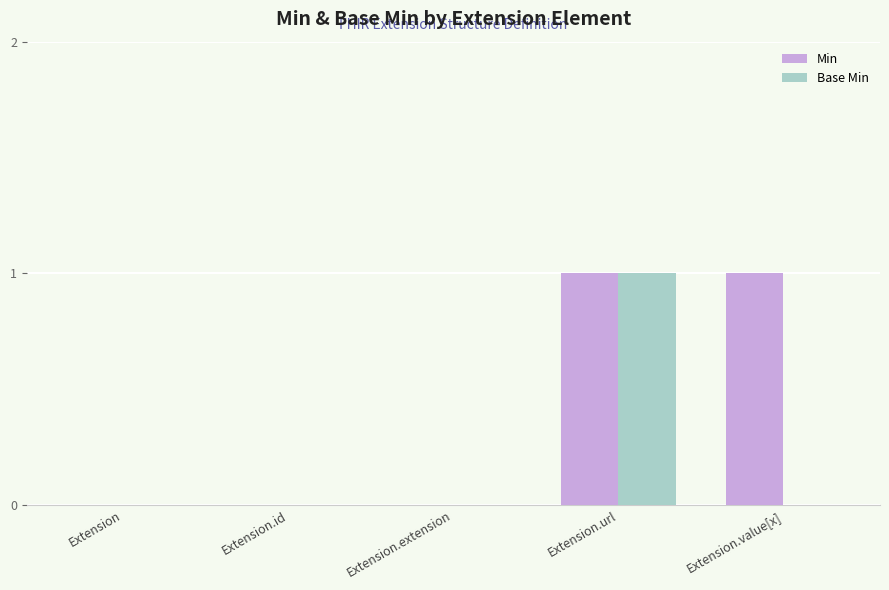

What is the approximate value of Min at Extension.url?

1